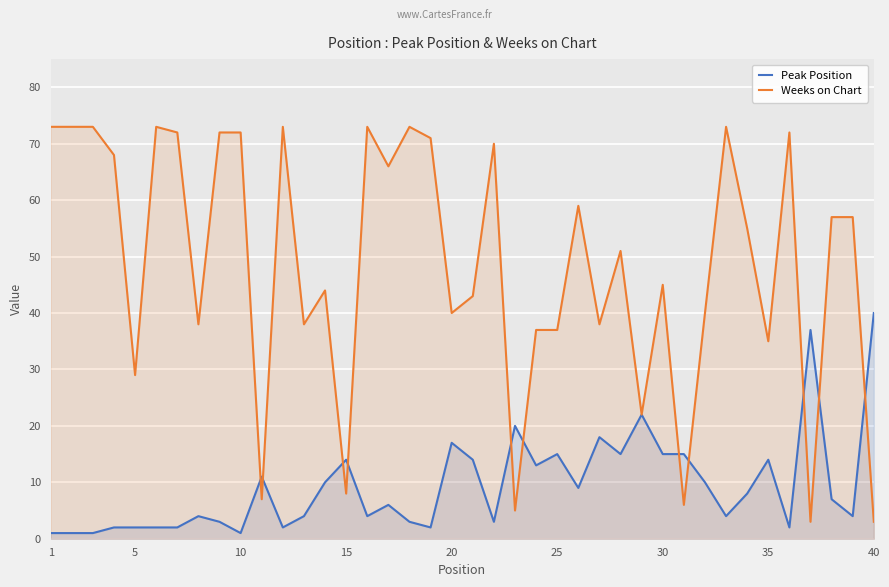

Which series has the largest range (max minus min)?

Weeks on Chart